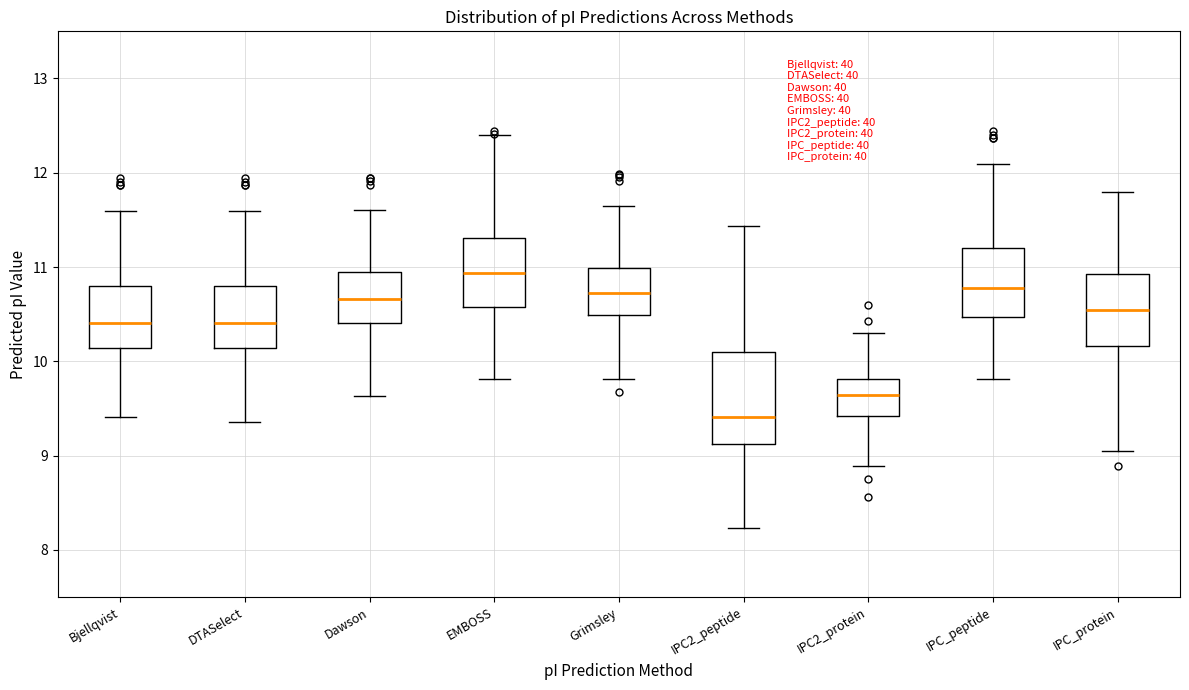

Reading left to right, transcribe this box plot: for each box, give where its median line is, the range the box spans, and where its two whiskers end, as read against the y-axis. The values are not printed on the chart, so give them approximately, as read against the axis.

Bjellqvist: median 10.4, box 10.1 to 10.8, whiskers 9.4 to 11.6
DTASelect: median 10.4, box 10.1 to 10.8, whiskers 9.4 to 11.6
Dawson: median 10.7, box 10.4 to 11.0, whiskers 9.6 to 11.6
EMBOSS: median 10.9, box 10.6 to 11.3, whiskers 9.8 to 12.4
Grimsley: median 10.7, box 10.5 to 11.0, whiskers 9.8 to 11.7
IPC2_peptide: median 9.4, box 9.1 to 10.1, whiskers 8.2 to 11.4
IPC2_protein: median 9.6, box 9.4 to 9.8, whiskers 8.9 to 10.3
IPC_peptide: median 10.8, box 10.5 to 11.2, whiskers 9.8 to 12.1
IPC_protein: median 10.5, box 10.2 to 10.9, whiskers 9.0 to 11.8